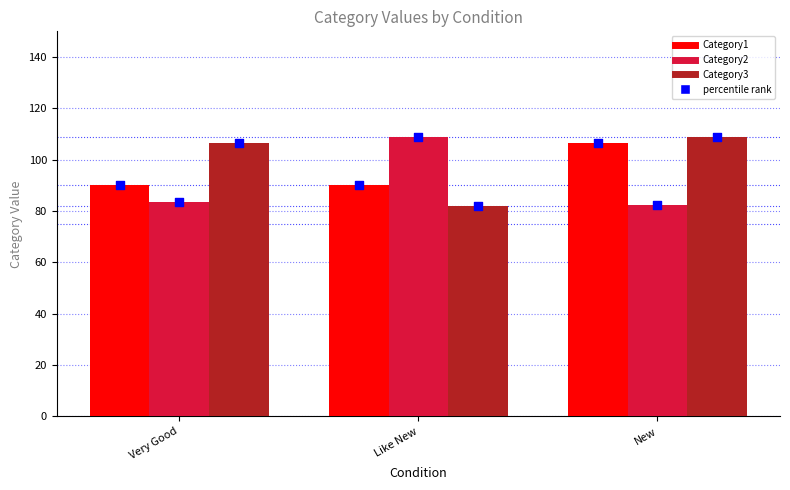

What are all the series names shown in the legend?

Category1, Category2, Category3